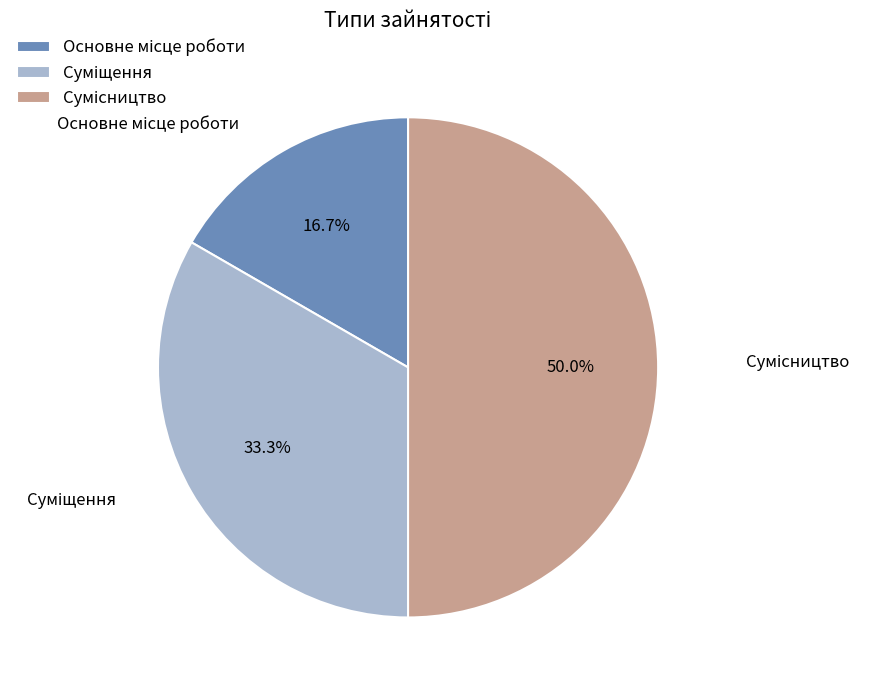

Count the number of slices in the pie.

3